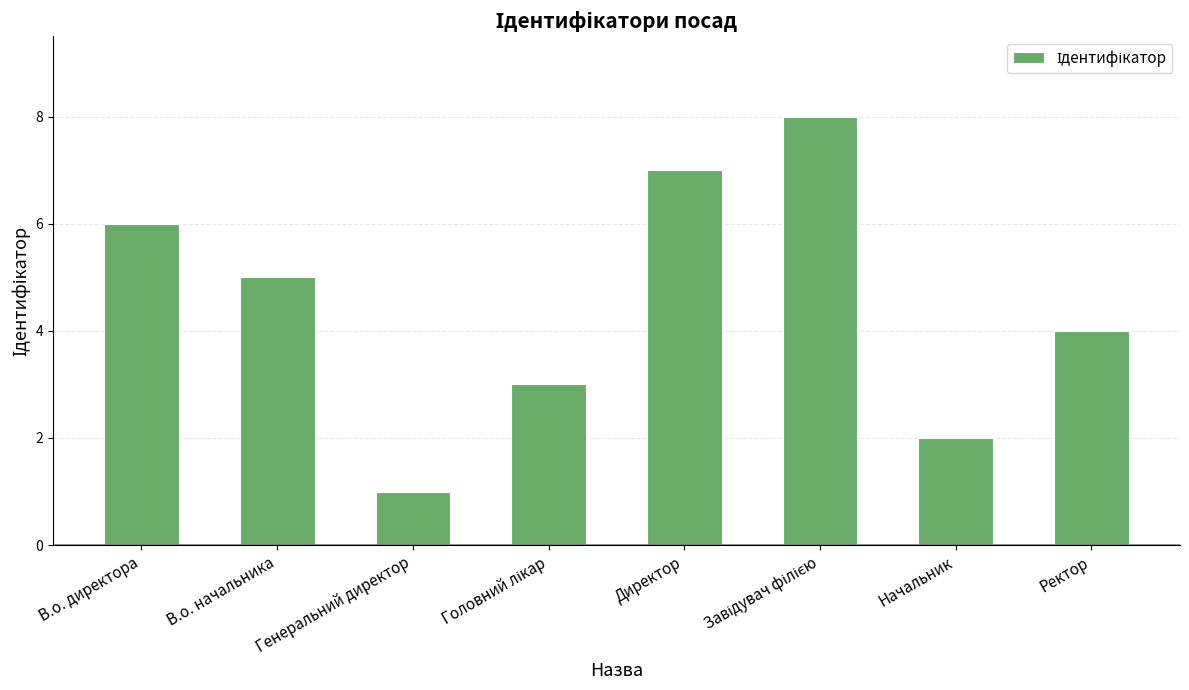

The value at Генеральний директор is 1. True or false?

True